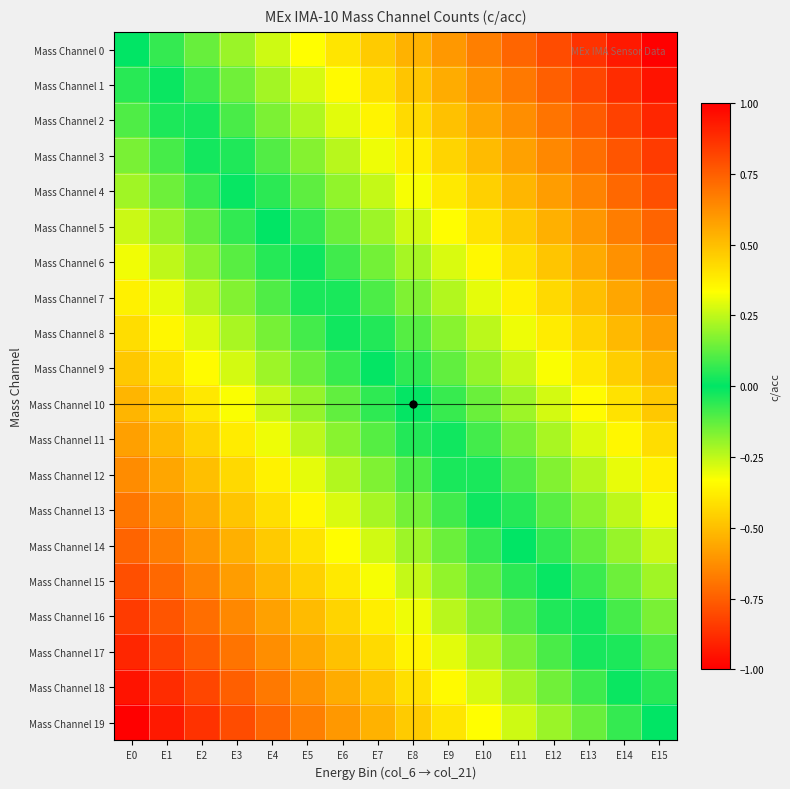

Reading right to left, list all the values displayed in this chart.

Mass Channel 0: E15=1.0	E14=0.9	E13=0.9	E12=0.8	E11=0.7	E10=0.7	E9=0.6	E8=0.5	E7=0.5	E6=0.4	E5=0.3	E4=0.3	E3=0.2	E2=0.1	E1=0.1	E0=0.0
Mass Channel 1: E15=0.9	E14=0.9	E13=0.8	E12=0.7	E11=0.7	E10=0.6	E9=0.5	E8=0.5	E7=0.4	E6=0.3	E5=0.3	E4=0.2	E3=0.1	E2=0.1	E1=0.0	E0=-0.1
Mass Channel 2: E15=0.9	E14=0.8	E13=0.8	E12=0.7	E11=0.6	E10=0.6	E9=0.5	E8=0.4	E7=0.4	E6=0.3	E5=0.2	E4=0.2	E3=0.1	E2=0.0	E1=-0.0	E0=-0.1
Mass Channel 3: E15=0.8	E14=0.8	E13=0.7	E12=0.6	E11=0.6	E10=0.5	E9=0.4	E8=0.4	E7=0.3	E6=0.2	E5=0.2	E4=0.1	E3=0.0	E2=-0.0	E1=-0.1	E0=-0.2
Mass Channel 4: E15=0.8	E14=0.7	E13=0.7	E12=0.6	E11=0.5	E10=0.5	E9=0.4	E8=0.3	E7=0.3	E6=0.2	E5=0.1	E4=0.1	E3=-0.0	E2=-0.1	E1=-0.1	E0=-0.2
Mass Channel 5: E15=0.7	E14=0.7	E13=0.6	E12=0.5	E11=0.5	E10=0.4	E9=0.3	E8=0.3	E7=0.2	E6=0.1	E5=0.1	E4=0.0	E3=-0.1	E2=-0.1	E1=-0.2	E0=-0.3
Mass Channel 6: E15=0.7	E14=0.6	E13=0.6	E12=0.5	E11=0.4	E10=0.4	E9=0.3	E8=0.2	E7=0.2	E6=0.1	E5=0.0	E4=-0.0	E3=-0.1	E2=-0.2	E1=-0.2	E0=-0.3
Mass Channel 7: E15=0.6	E14=0.6	E13=0.5	E12=0.4	E11=0.4	E10=0.3	E9=0.2	E8=0.2	E7=0.1	E6=0.0	E5=-0.0	E4=-0.1	E3=-0.2	E2=-0.2	E1=-0.3	E0=-0.4
Mass Channel 8: E15=0.6	E14=0.5	E13=0.4	E12=0.4	E11=0.3	E10=0.2	E9=0.2	E8=0.1	E7=0.0	E6=-0.0	E5=-0.1	E4=-0.2	E3=-0.2	E2=-0.3	E1=-0.4	E0=-0.4
Mass Channel 9: E15=0.5	E14=0.5	E13=0.4	E12=0.3	E11=0.3	E10=0.2	E9=0.1	E8=0.1	E7=-0.0	E6=-0.1	E5=-0.1	E4=-0.2	E3=-0.3	E2=-0.3	E1=-0.4	E0=-0.5
Mass Channel 10: E15=0.5	E14=0.4	E13=0.3	E12=0.3	E11=0.2	E10=0.1	E9=0.1	E8=0.0	E7=-0.1	E6=-0.1	E5=-0.2	E4=-0.3	E3=-0.3	E2=-0.4	E1=-0.5	E0=-0.5
Mass Channel 11: E15=0.4	E14=0.4	E13=0.3	E12=0.2	E11=0.2	E10=0.1	E9=0.0	E8=-0.0	E7=-0.1	E6=-0.2	E5=-0.2	E4=-0.3	E3=-0.4	E2=-0.4	E1=-0.5	E0=-0.6
Mass Channel 12: E15=0.4	E14=0.3	E13=0.2	E12=0.2	E11=0.1	E10=0.0	E9=-0.0	E8=-0.1	E7=-0.2	E6=-0.2	E5=-0.3	E4=-0.4	E3=-0.4	E2=-0.5	E1=-0.6	E0=-0.6
Mass Channel 13: E15=0.3	E14=0.2	E13=0.2	E12=0.1	E11=0.0	E10=-0.0	E9=-0.1	E8=-0.2	E7=-0.2	E6=-0.3	E5=-0.4	E4=-0.4	E3=-0.5	E2=-0.6	E1=-0.6	E0=-0.7
Mass Channel 14: E15=0.3	E14=0.2	E13=0.1	E12=0.1	E11=-0.0	E10=-0.1	E9=-0.1	E8=-0.2	E7=-0.3	E6=-0.3	E5=-0.4	E4=-0.5	E3=-0.5	E2=-0.6	E1=-0.7	E0=-0.7
Mass Channel 15: E15=0.2	E14=0.1	E13=0.1	E12=0.0	E11=-0.1	E10=-0.1	E9=-0.2	E8=-0.3	E7=-0.3	E6=-0.4	E5=-0.5	E4=-0.5	E3=-0.6	E2=-0.7	E1=-0.7	E0=-0.8
Mass Channel 16: E15=0.2	E14=0.1	E13=0.0	E12=-0.0	E11=-0.1	E10=-0.2	E9=-0.2	E8=-0.3	E7=-0.4	E6=-0.4	E5=-0.5	E4=-0.6	E3=-0.6	E2=-0.7	E1=-0.8	E0=-0.8
Mass Channel 17: E15=0.1	E14=0.0	E13=-0.0	E12=-0.1	E11=-0.2	E10=-0.2	E9=-0.3	E8=-0.4	E7=-0.4	E6=-0.5	E5=-0.6	E4=-0.6	E3=-0.7	E2=-0.8	E1=-0.8	E0=-0.9
Mass Channel 18: E15=0.1	E14=-0.0	E13=-0.1	E12=-0.1	E11=-0.2	E10=-0.3	E9=-0.3	E8=-0.4	E7=-0.5	E6=-0.5	E5=-0.6	E4=-0.7	E3=-0.7	E2=-0.8	E1=-0.9	E0=-0.9
Mass Channel 19: E15=0.0	E14=-0.1	E13=-0.1	E12=-0.2	E11=-0.3	E10=-0.3	E9=-0.4	E8=-0.5	E7=-0.5	E6=-0.6	E5=-0.7	E4=-0.7	E3=-0.8	E2=-0.9	E1=-0.9	E0=-1.0